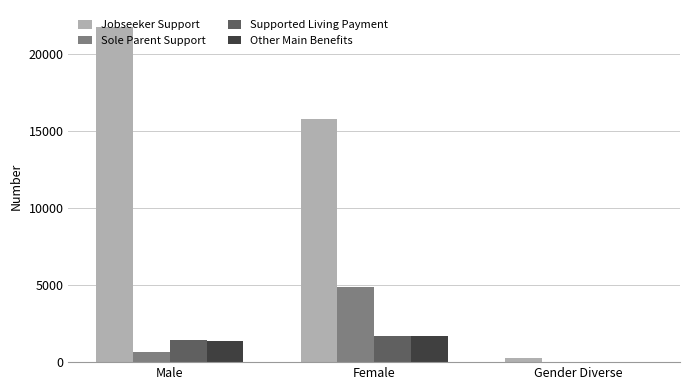

What is the difference between the Supported Living Payment values at Male and Gender Diverse?

1428